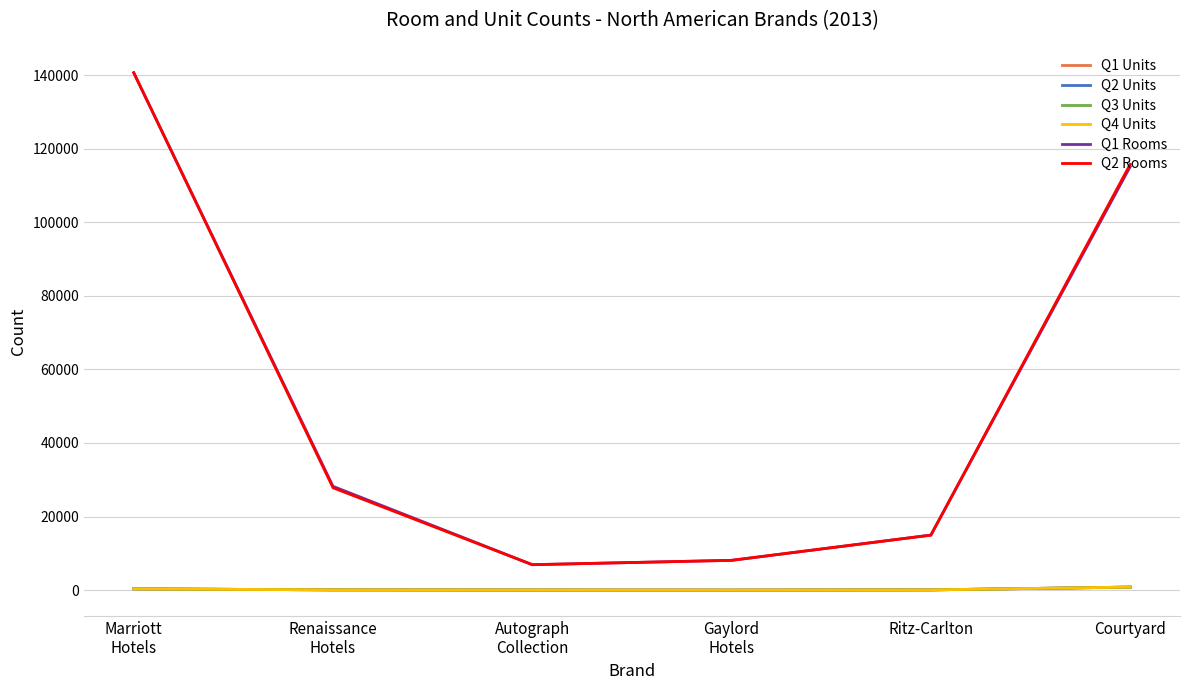

What is the difference between the maximum and minimum values in the Q2 Units series?

819